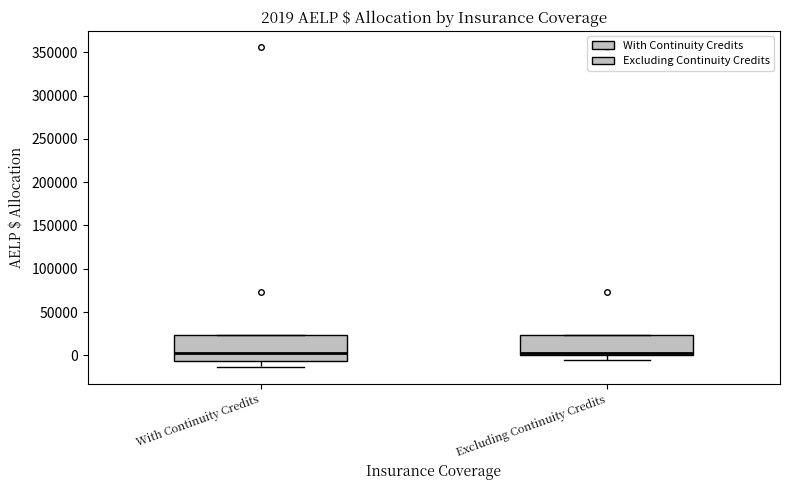

Comparing the boxes themselves (not the whiskers), which one is the tallest?

With Continuity Credits